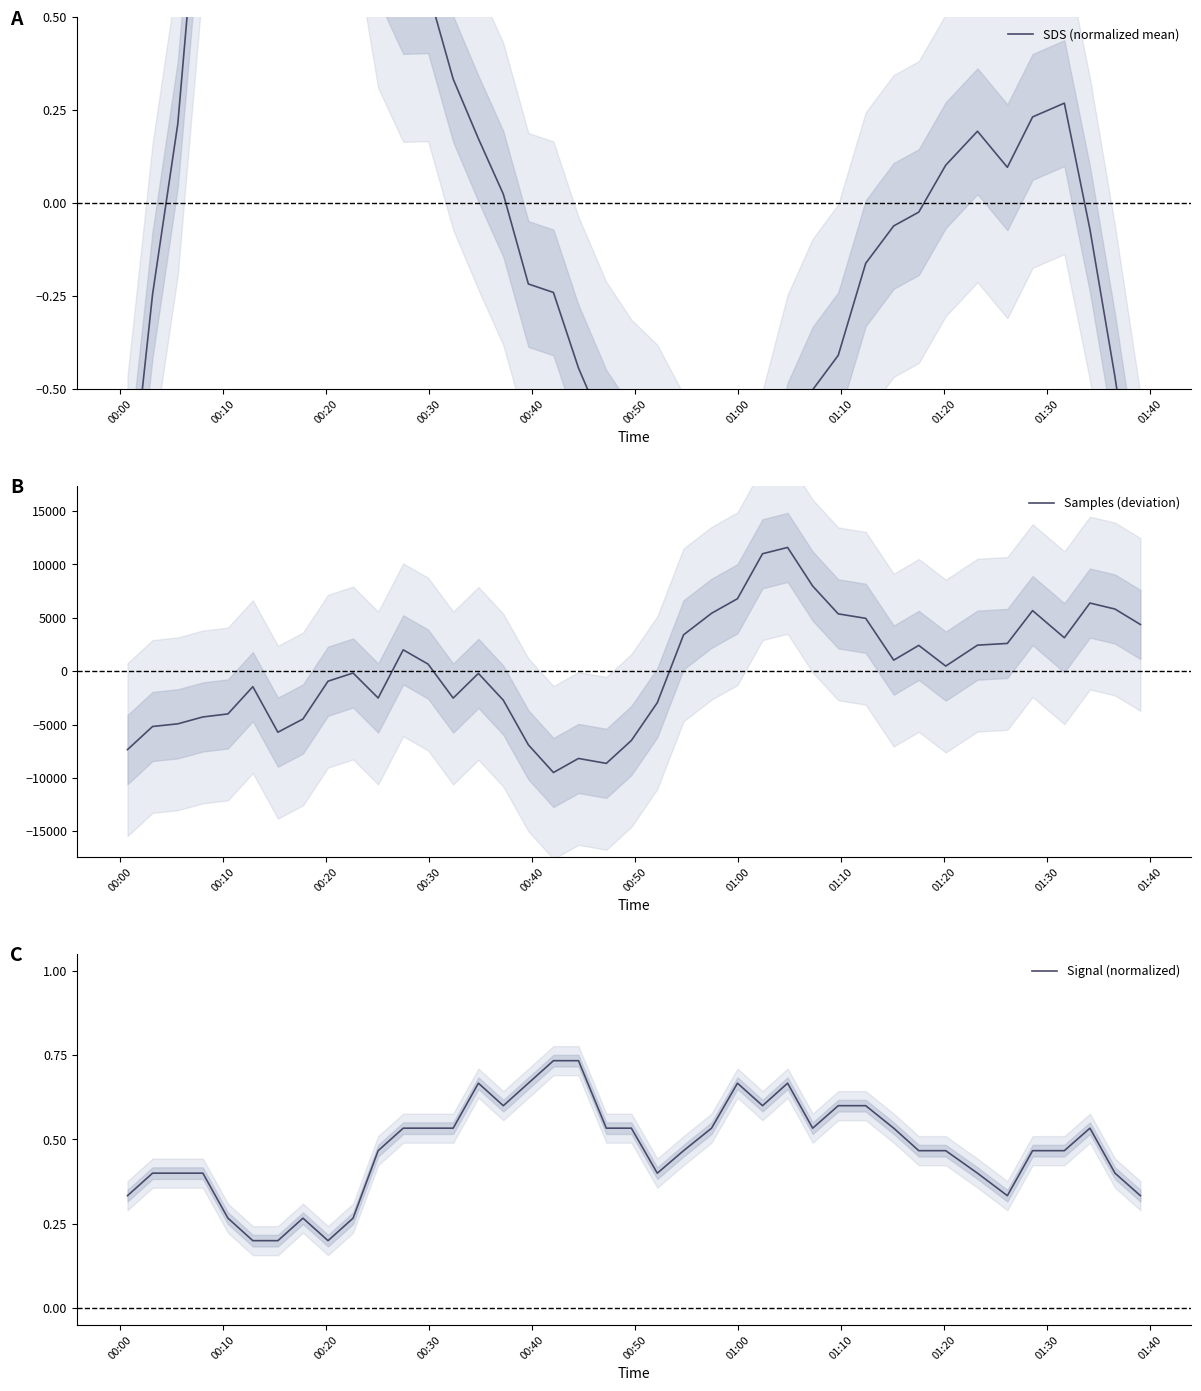

What is the minimum value for Samples (deviation)?

-9493.2